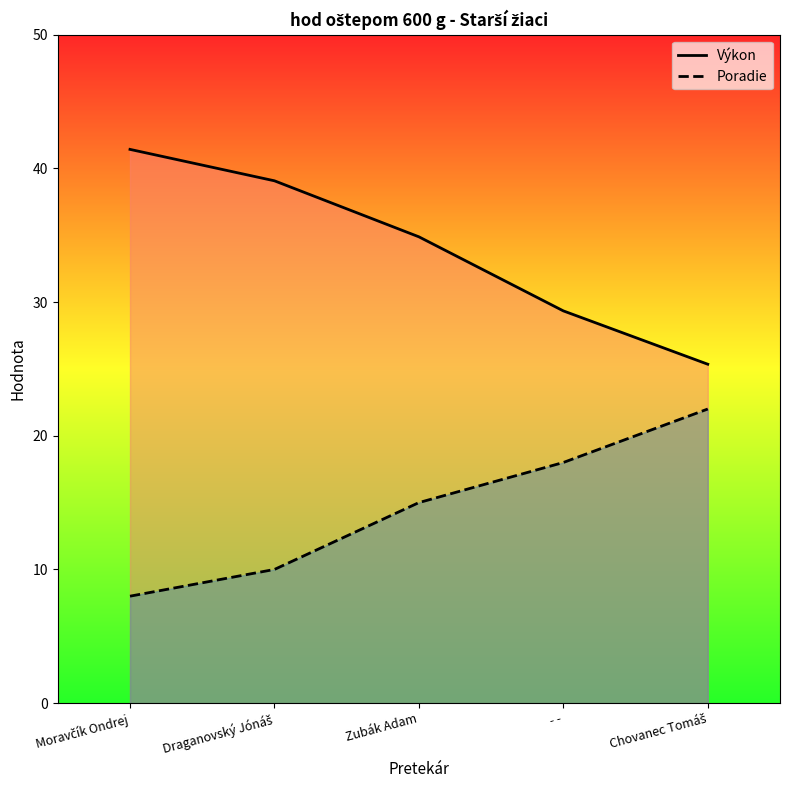

What is the value of the Poradie point at the 5th from the left?

22.0